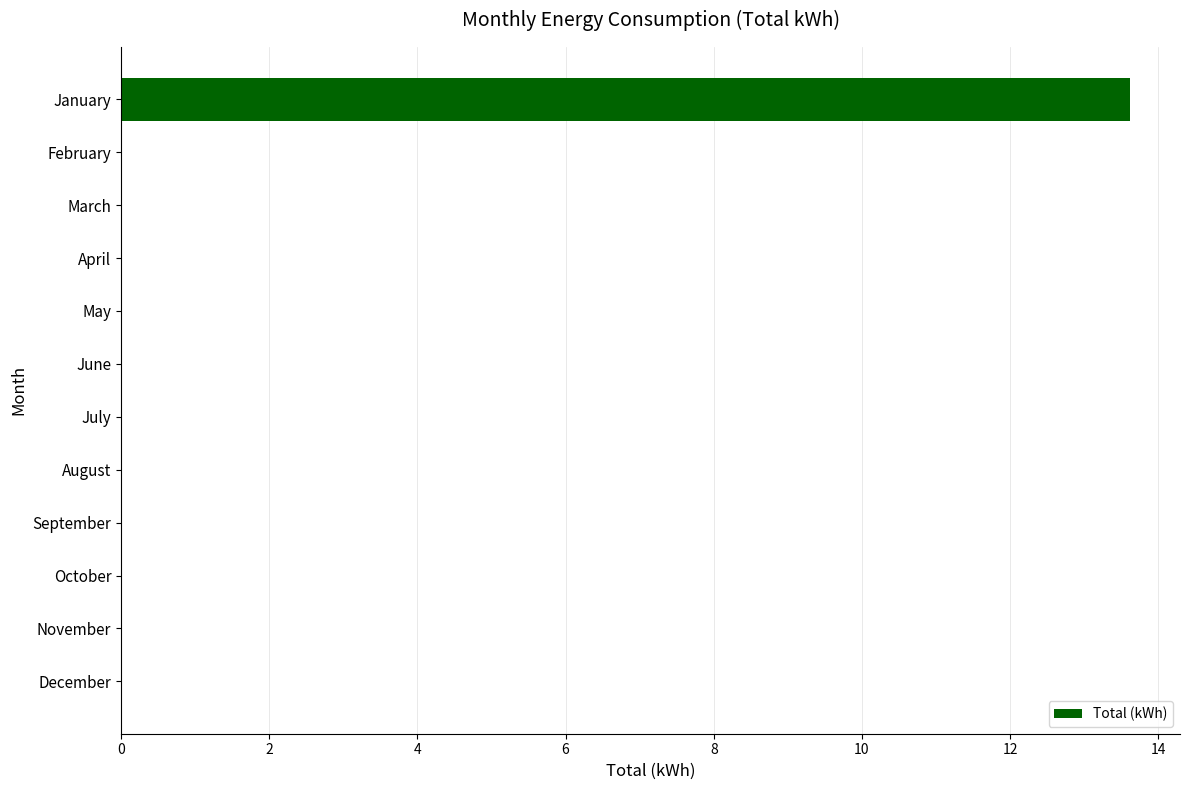

What is the greatest value displayed?

13.6